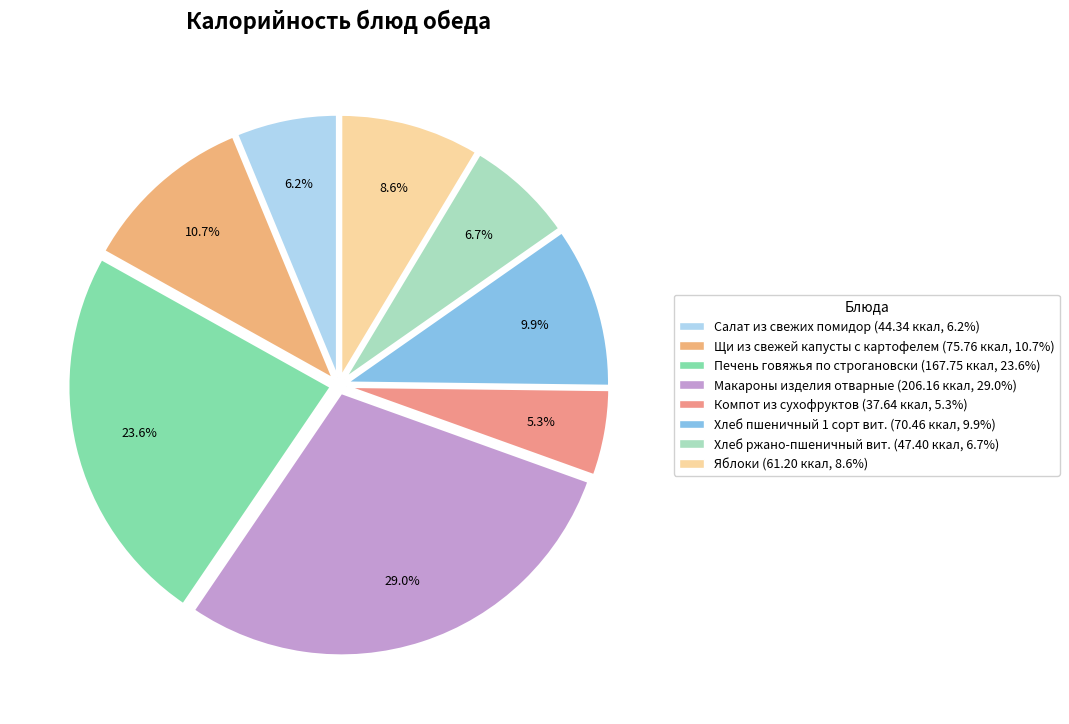

How many segments does this pie chart have?

8